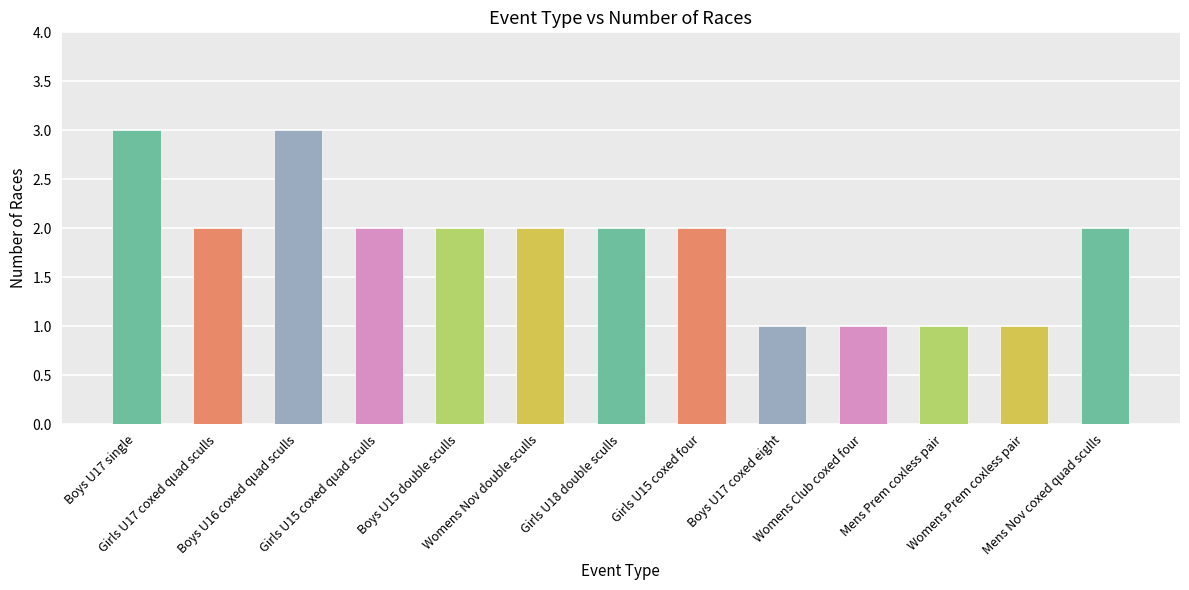

What value does the data have at Girls U17 coxed quad sculls?

2